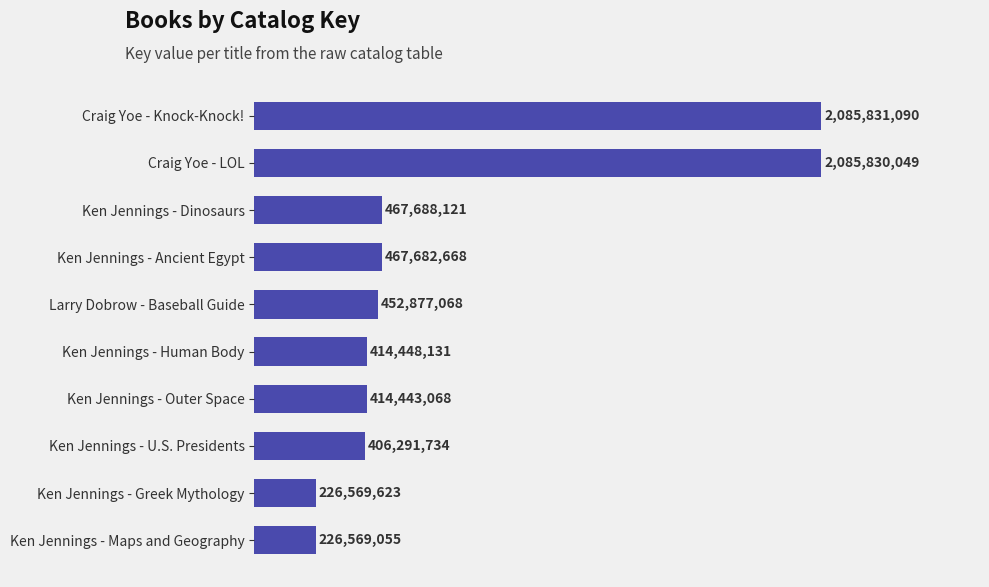

Reading bottom to top, list all the values displayed in this chart.

226569055	226569623	406291734	414443068	414448131	452877068	467682668	467688121	2085830049	2085831090